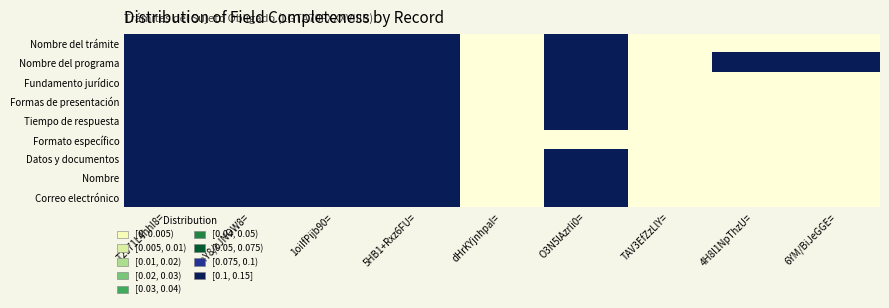

Which has a higher value, dHrKYjnhpaI= or T2s71L4hhI8=?

T2s71L4hhI8=